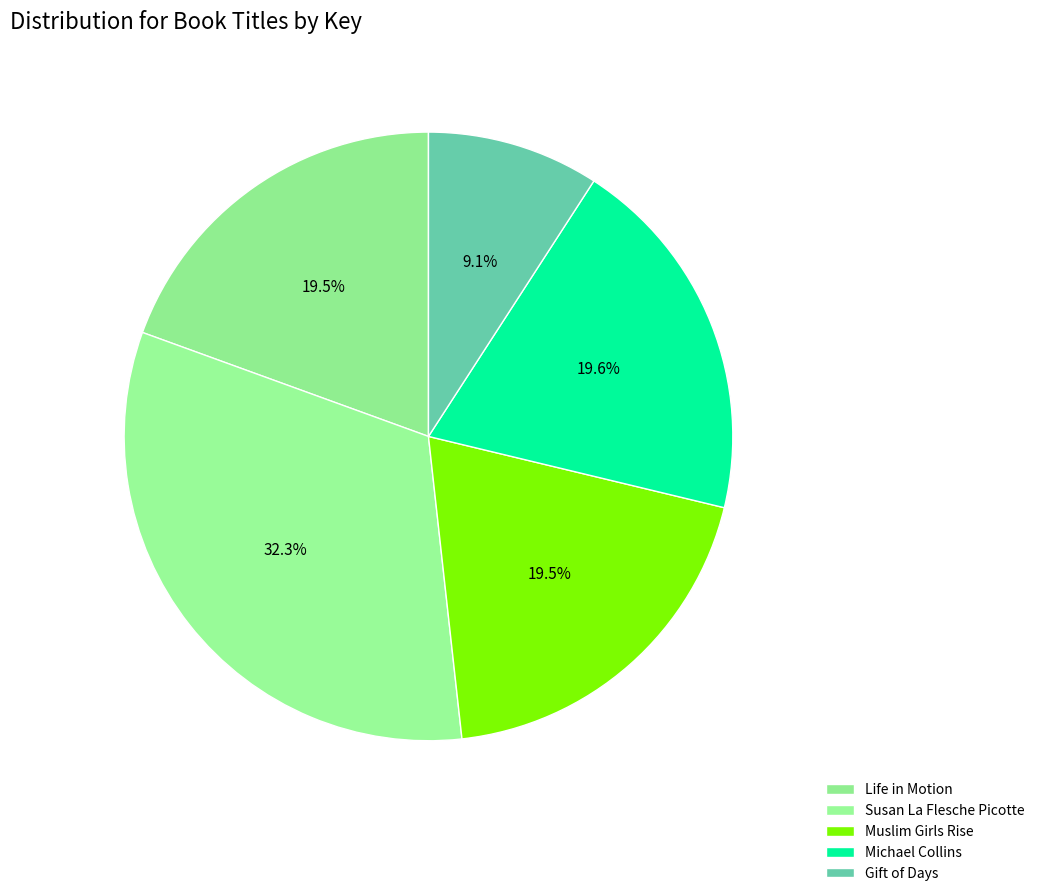

Does any single category account for the majority?

No